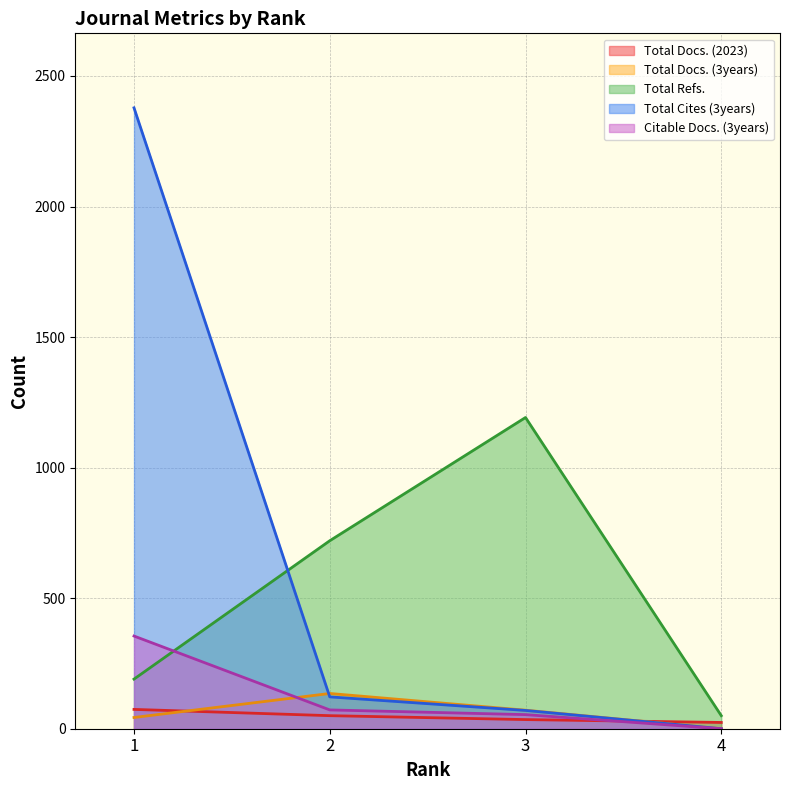

Is the value of Citable Docs. (3years) at 4 greater than the value of Total Docs. (2023) at 3?

No